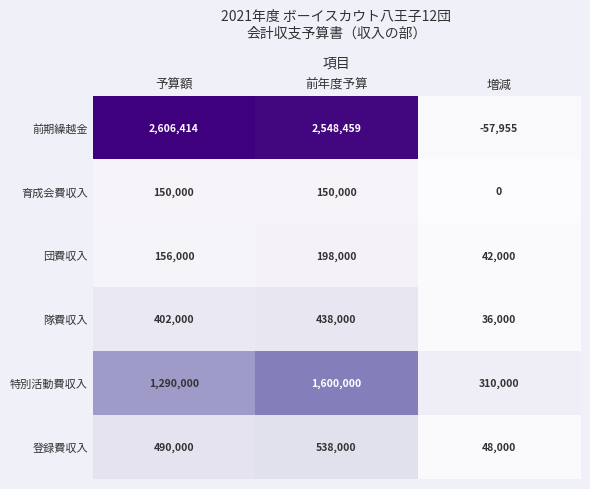

The 隊費収入 series shows 64494 at 増減. True or false?

False